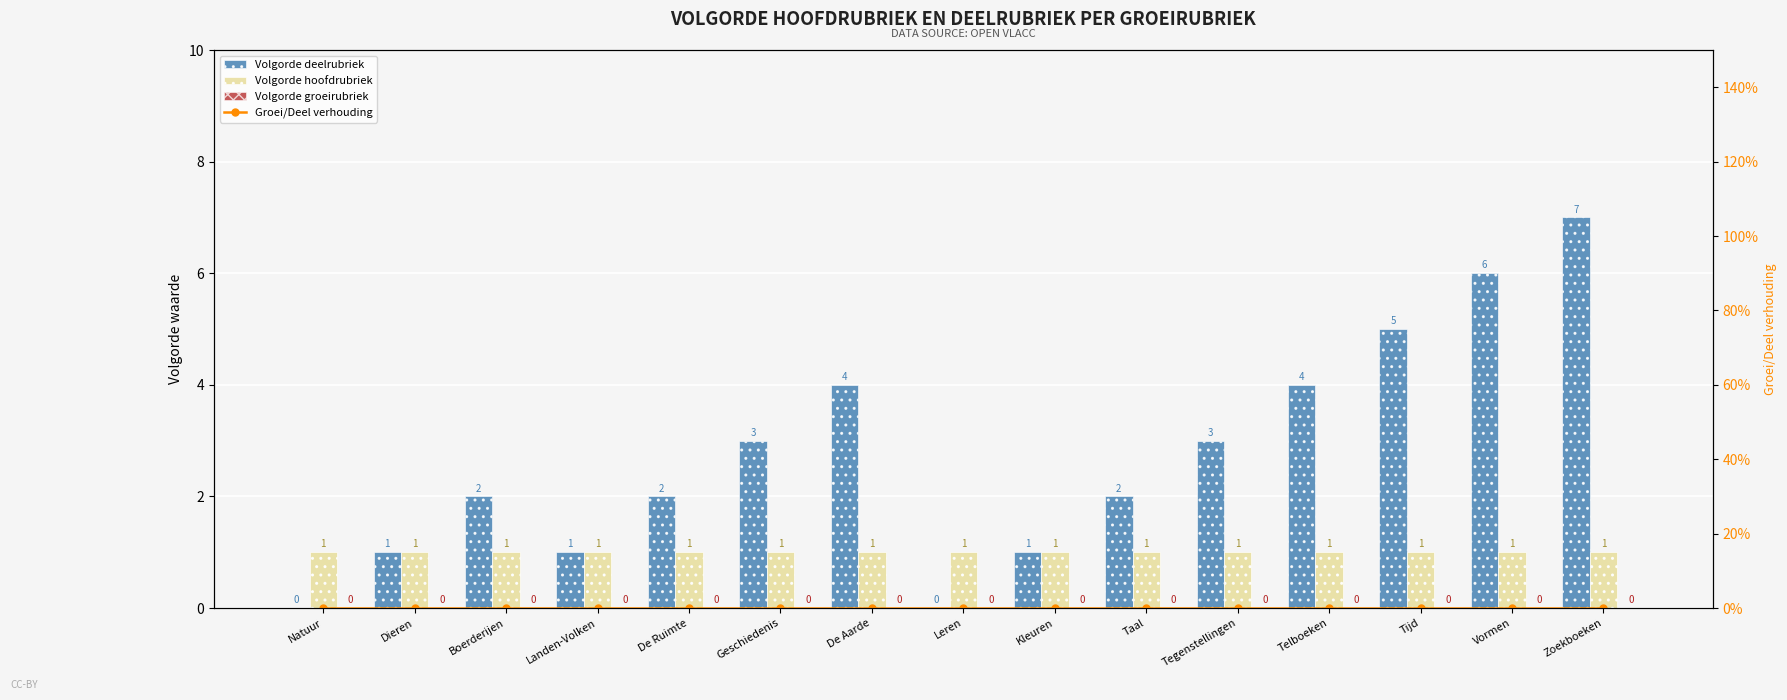

Which series changed the most between Taal and Telboeken?

Volgorde deelrubriek